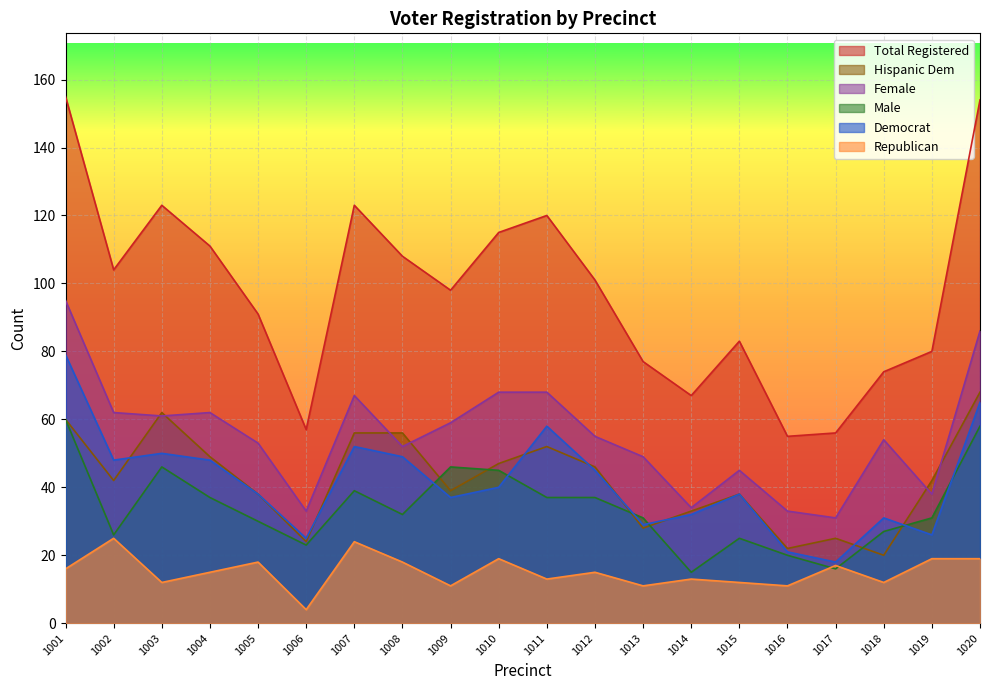

Is it true that female equals 26 at 1015?

False